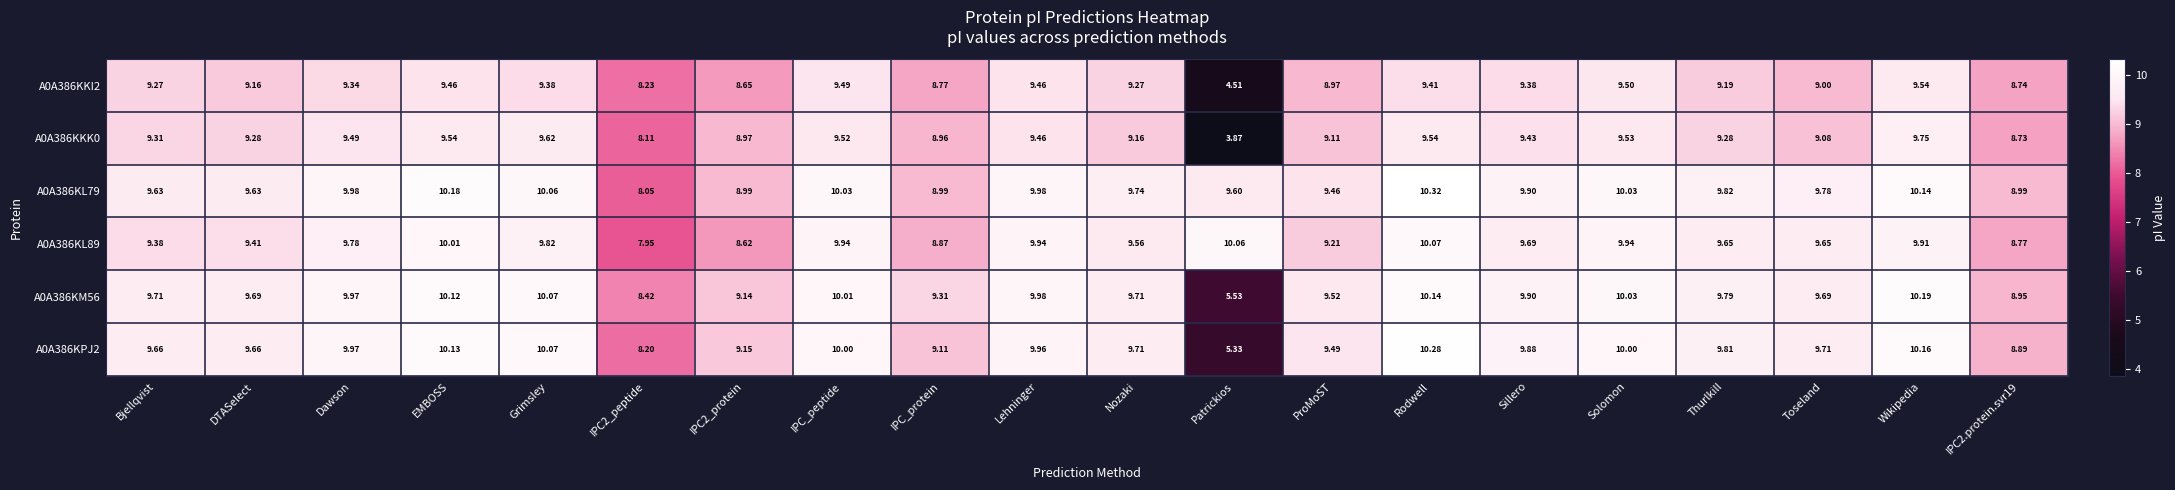

Where does the A0A386KL89 series first go above 9?

Bjellqvist